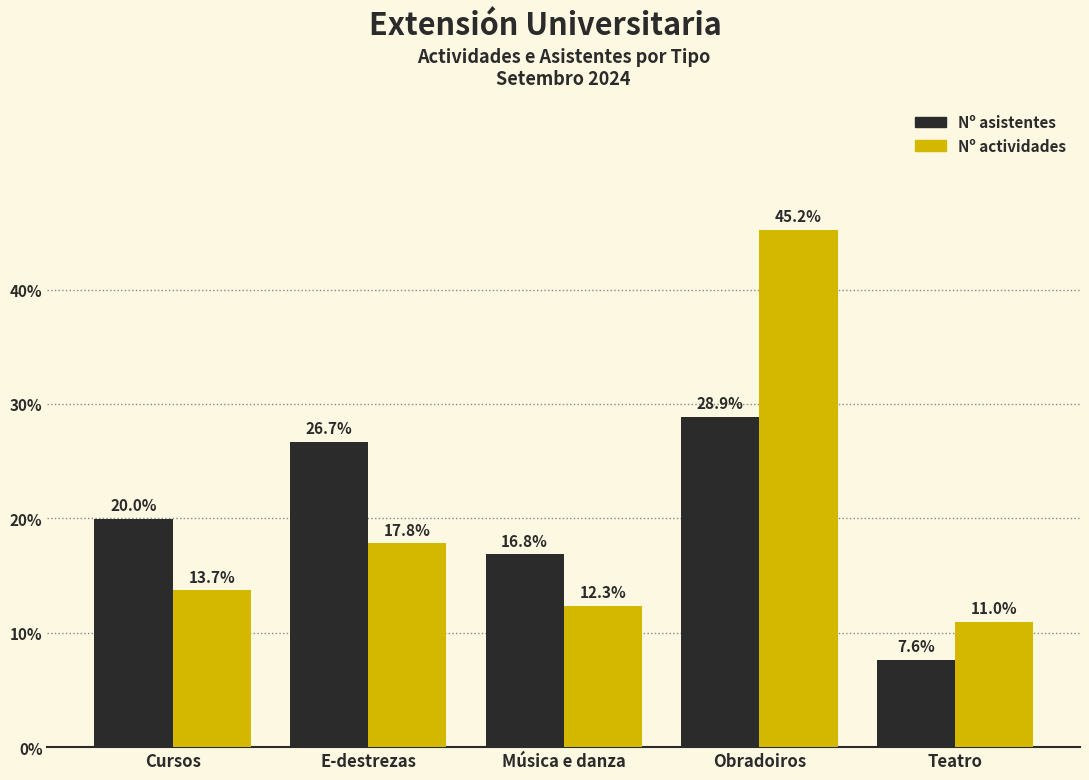

Reading left to right, extract all data points from this chart.

Nº asistentes: Cursos=20.0	E-destrezas=26.7	Música e danza=16.8	Obradoiros=28.9	Teatro=7.6
Nº actividades: Cursos=13.7	E-destrezas=17.8	Música e danza=12.3	Obradoiros=45.2	Teatro=11.0